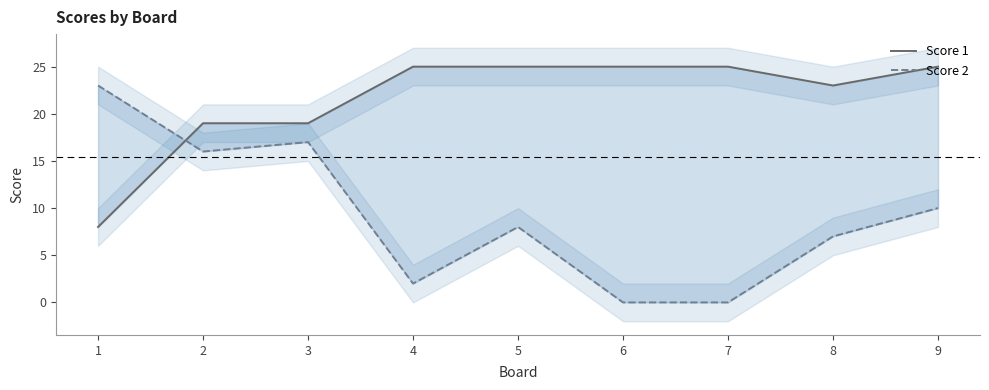

In Score 2, how many points are lower than both neighbors (excluding endpoints)?

2